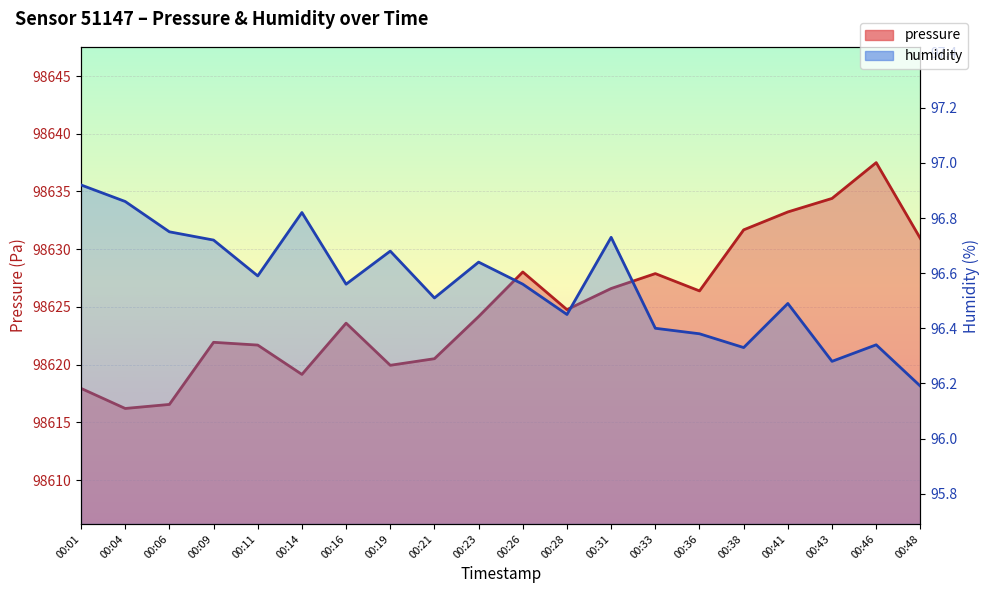

What is the difference between the second highest and minimum values in the pressure series?

18.2